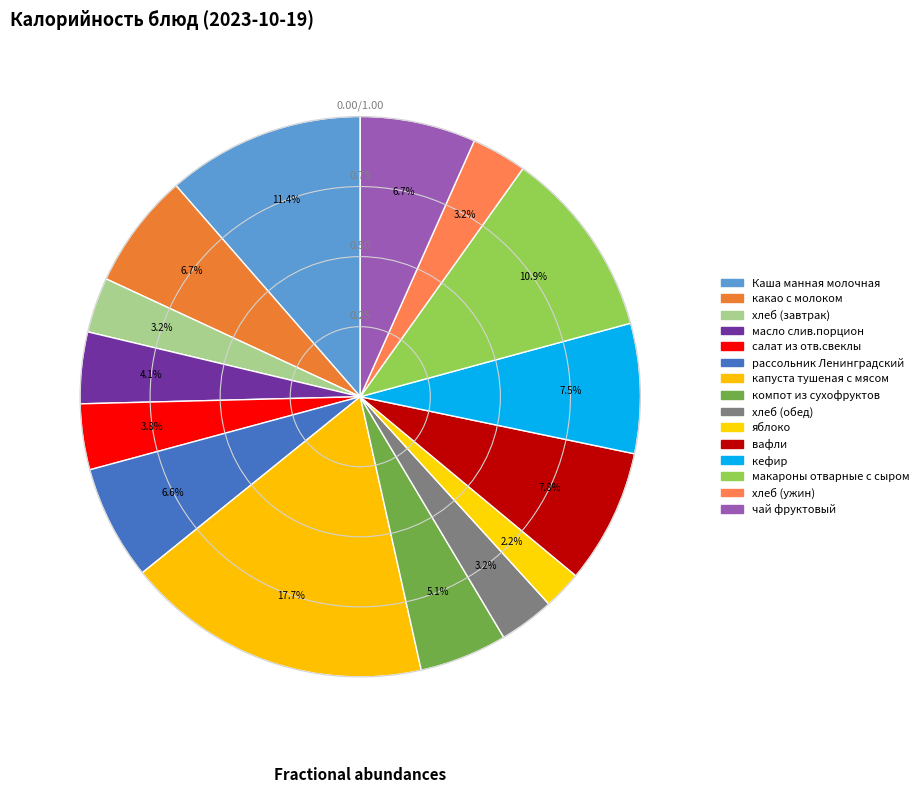

What is the ratio of the value at хлеб (ужин) to the value at кефир?

0.4